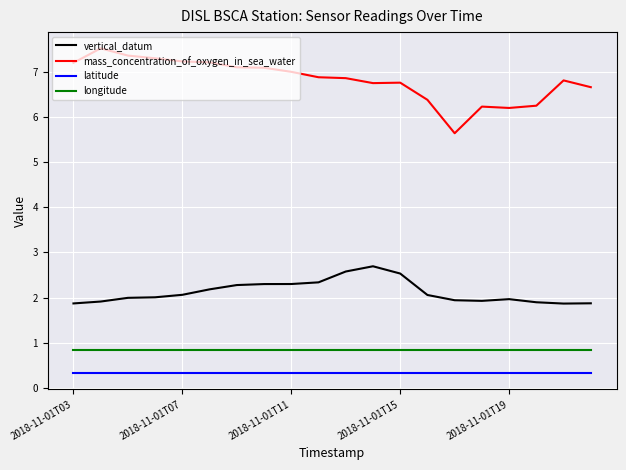

True or false: mass_concentration_of_oxygen_in_sea_water and longitude cross at least once.

False